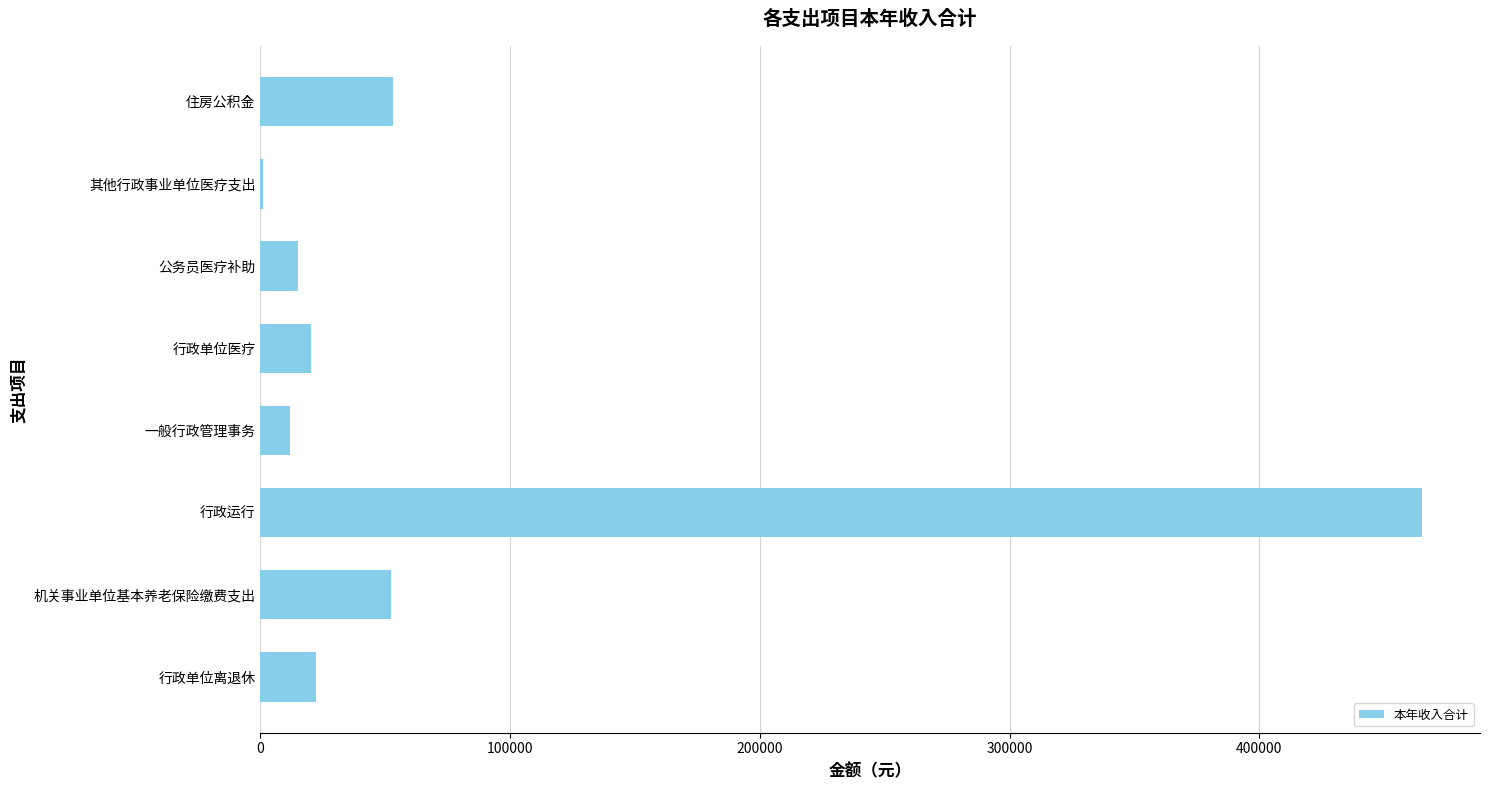

Which category has the highest value across all series?

行政运行